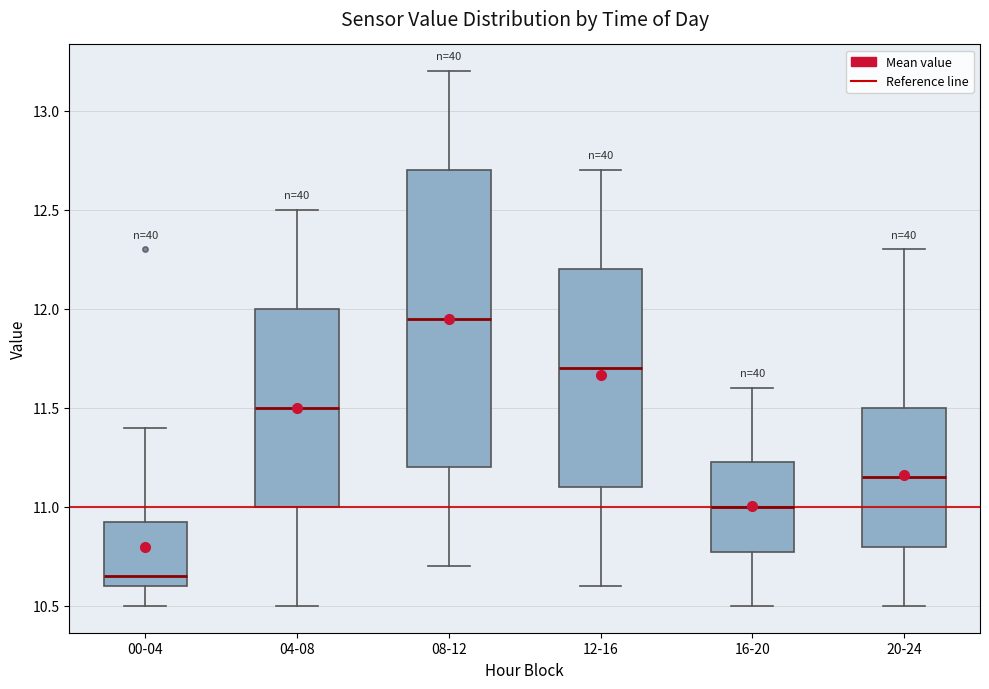

Reading left to right, read every box against the y-axis: the position of its median line, the range the box covers, and the ends of its whiskers. The values are not printed on the chart, so give them approximately, as read against the axis.

00-04: median 10.65, box 10.60 to 10.95, whiskers 10.50 to 11.40
04-08: median 11.50, box 11.00 to 12.00, whiskers 10.50 to 12.50
08-12: median 11.95, box 11.20 to 12.70, whiskers 10.70 to 13.20
12-16: median 11.70, box 11.10 to 12.20, whiskers 10.60 to 12.70
16-20: median 11.00, box 10.80 to 11.25, whiskers 10.50 to 11.60
20-24: median 11.15, box 10.80 to 11.50, whiskers 10.50 to 12.30